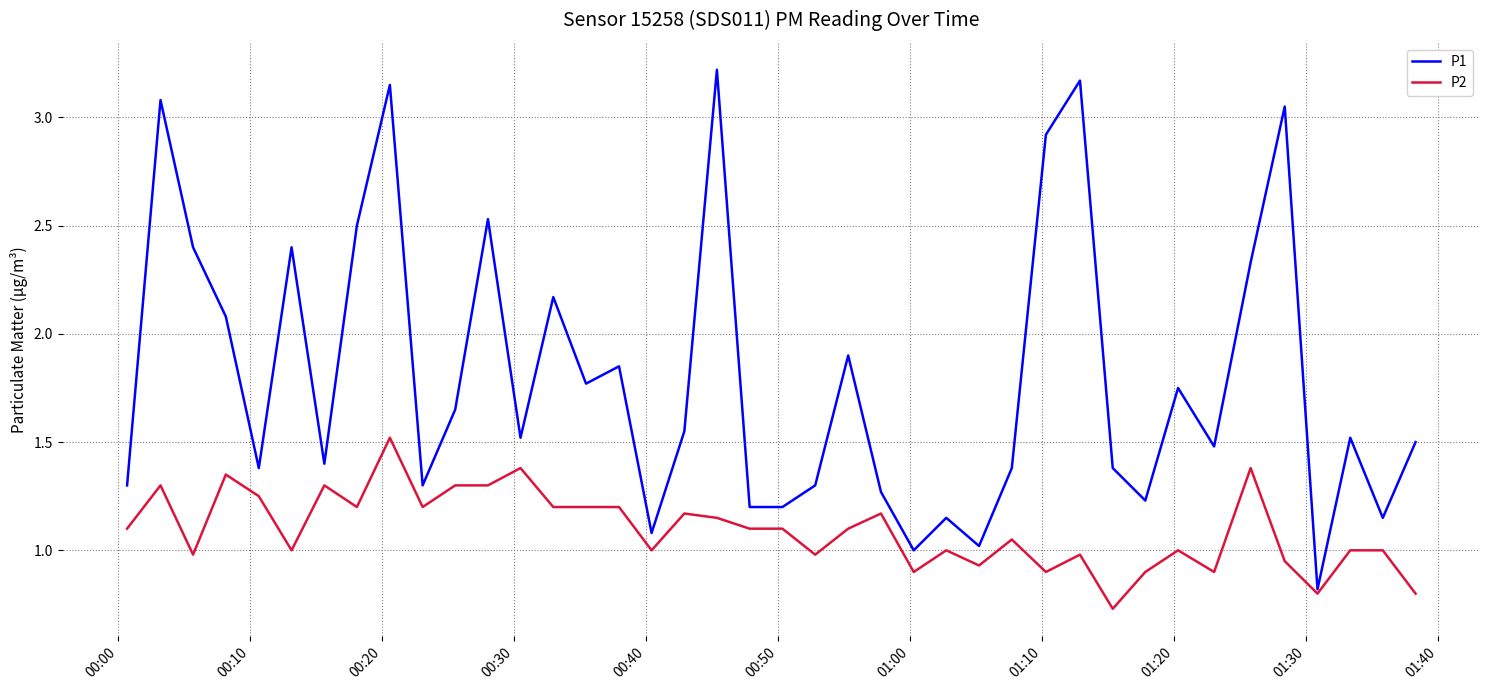

What is the minimum value for P1?

0.8